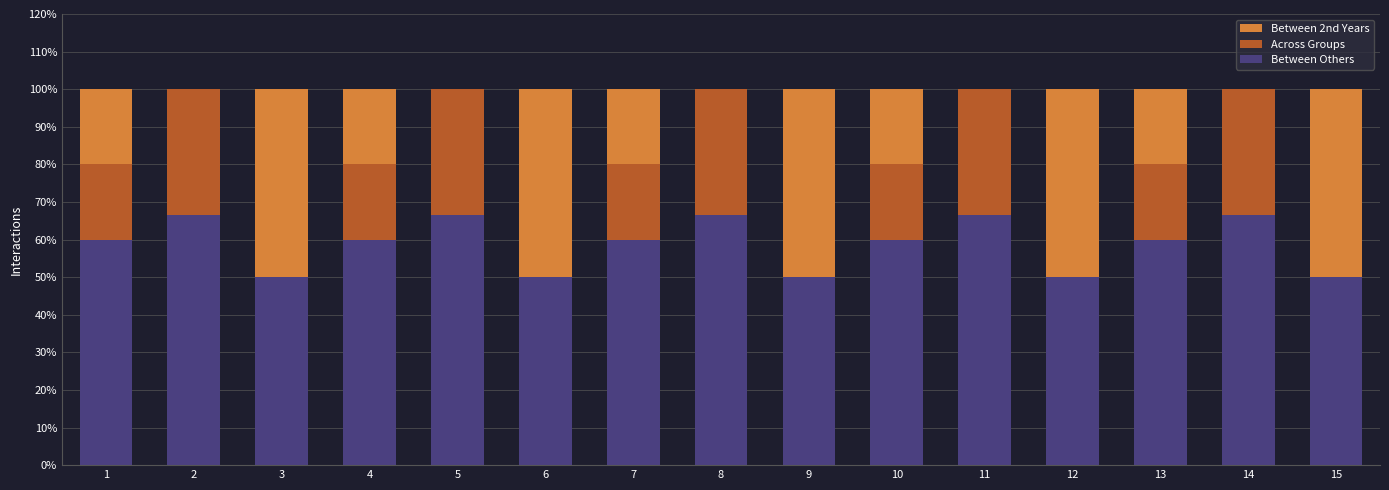

The Between Others series shows 50.0 at 6. True or false?

True